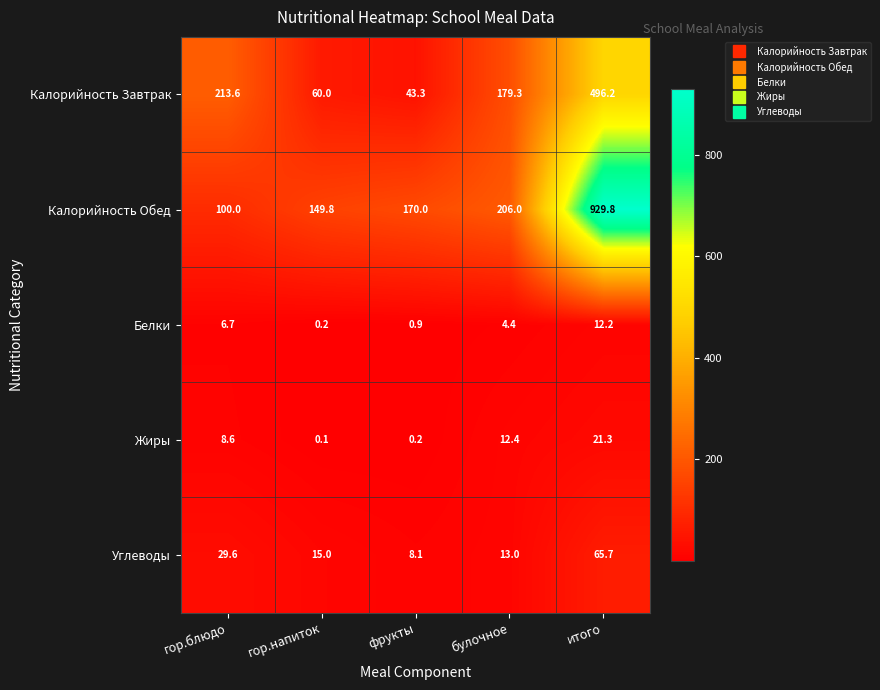

How many data points does each series have?

5